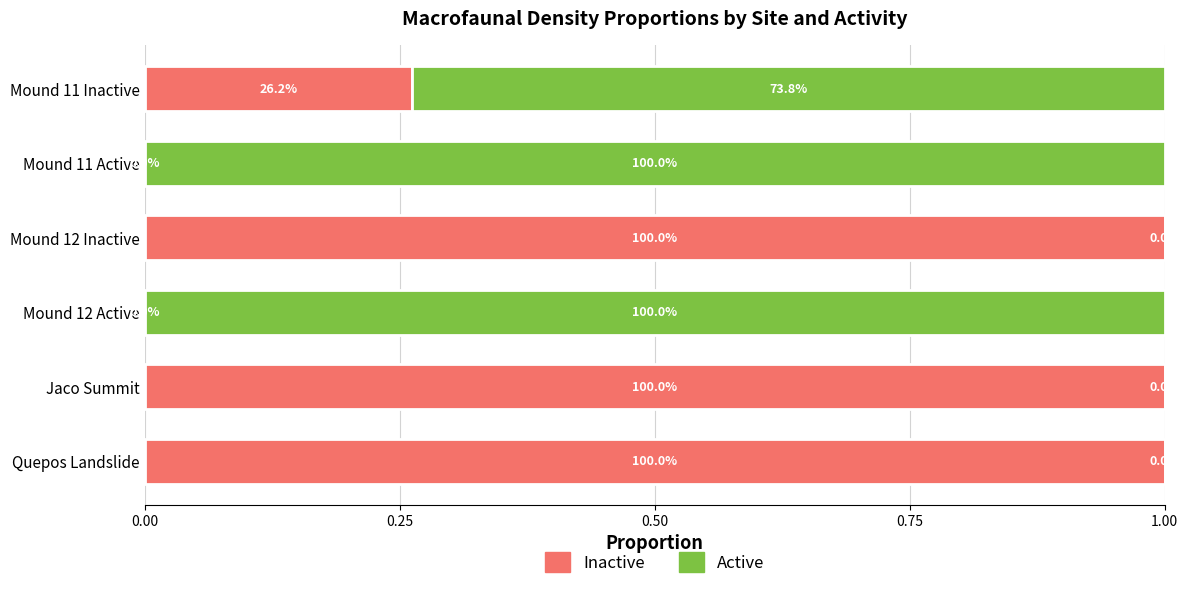

Count the Inactive values in the range 0 to 1.

6